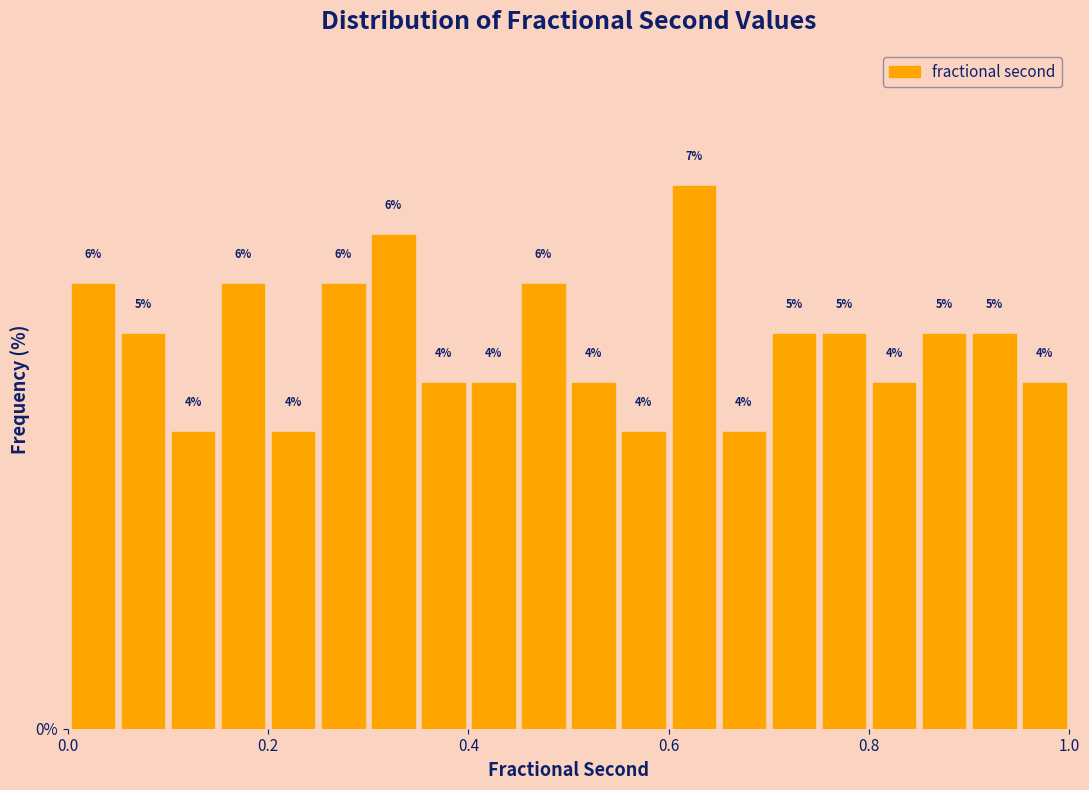

Read against the x-axis, roughly where is the centre of the tallest bar?

0.62